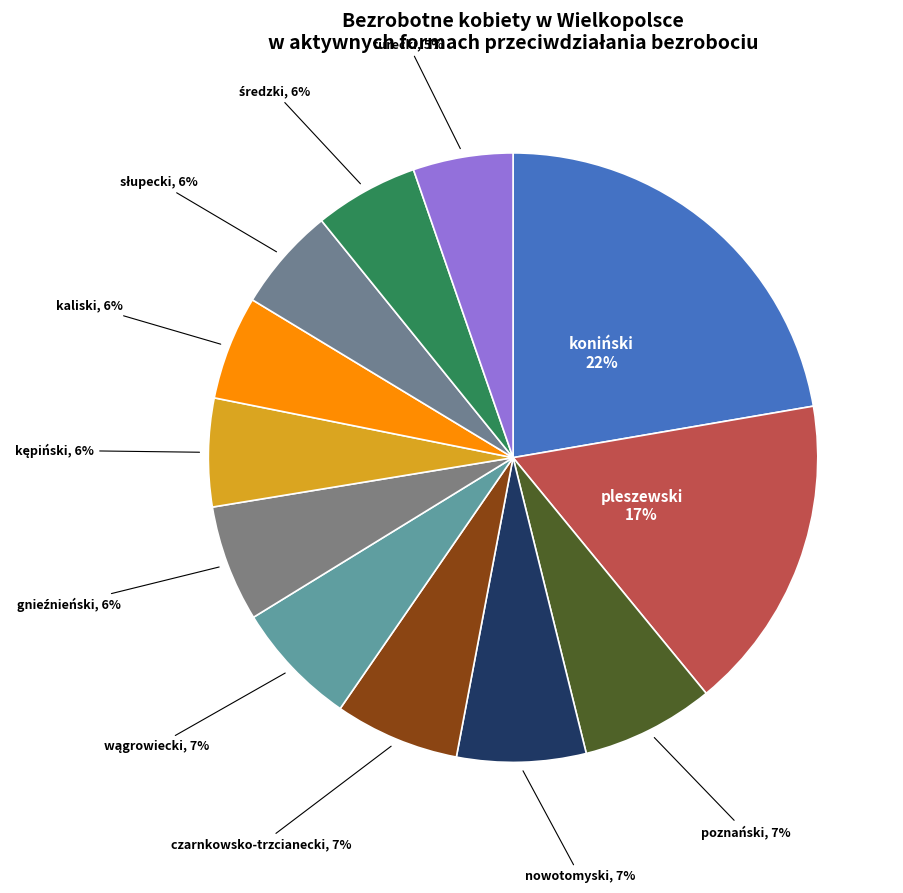

Which category has the biggest portion of the pie?

koniński